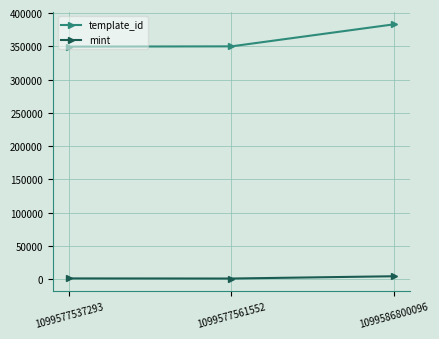

Is it true that mint equals 900 at 1099577561552?

True